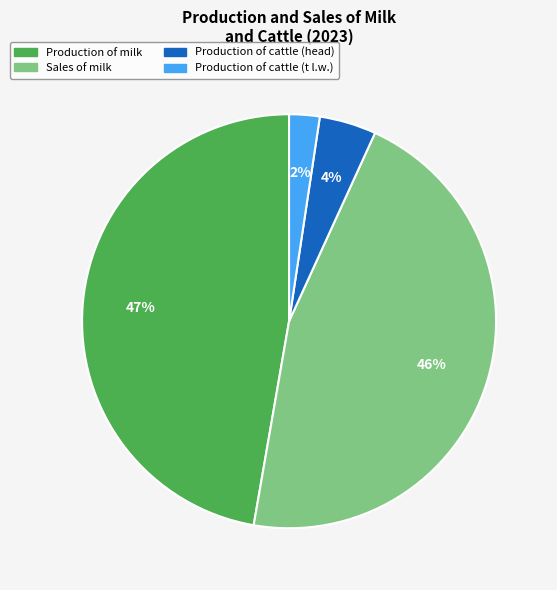

Is it true that Sales of milk is 46% of the pie?

True